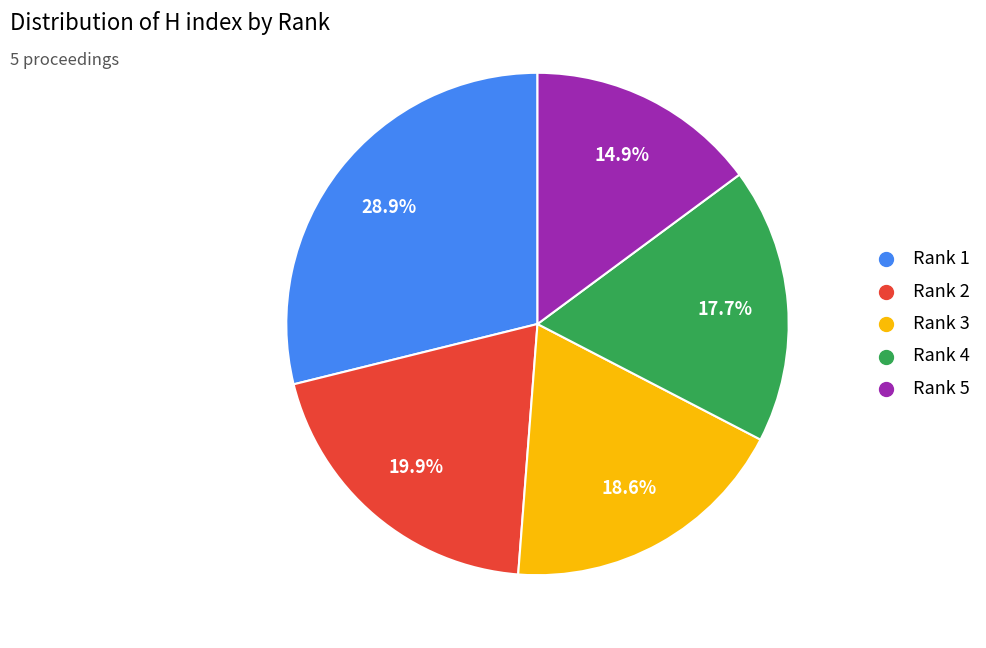

Is it true that Rank 3 is 19% of the pie?

True